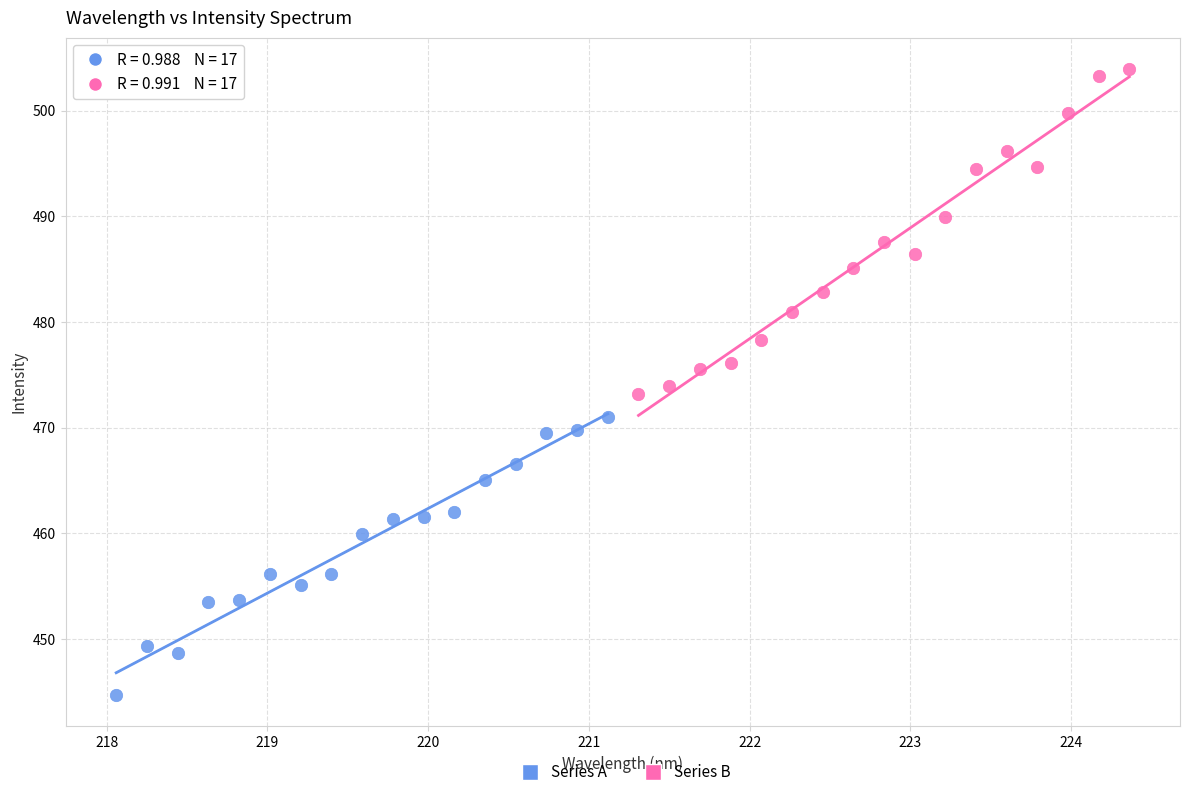

Which series contains the highest Y value?

Series B